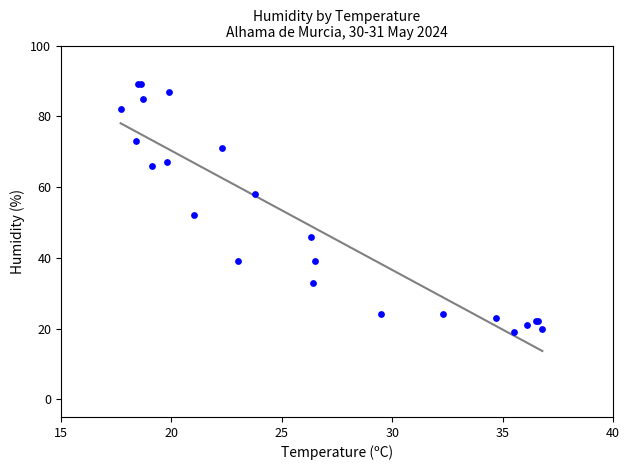

What Y value in the scatter plot is closest to 54?

52